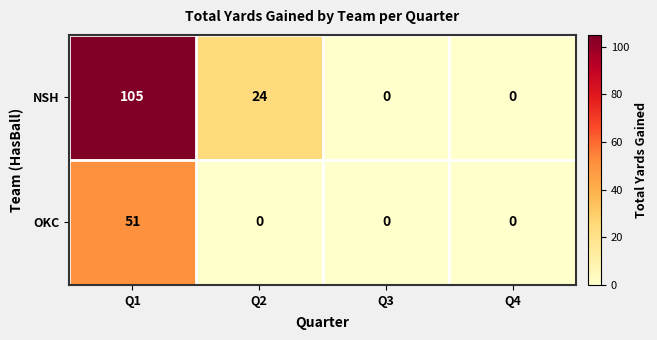

True or false: NSH has a value of 36 at Q3.

False